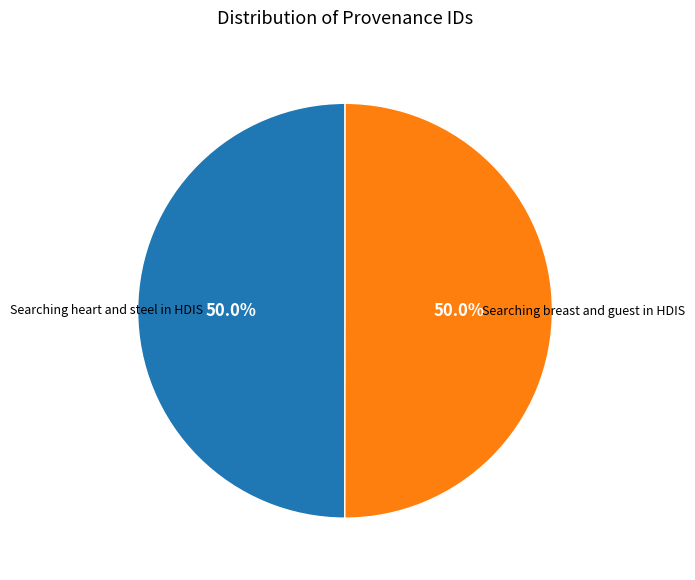

What is the ratio of the value at Searching heart and steel in HDIS to the value at Searching breast and guest in HDIS?

1.0